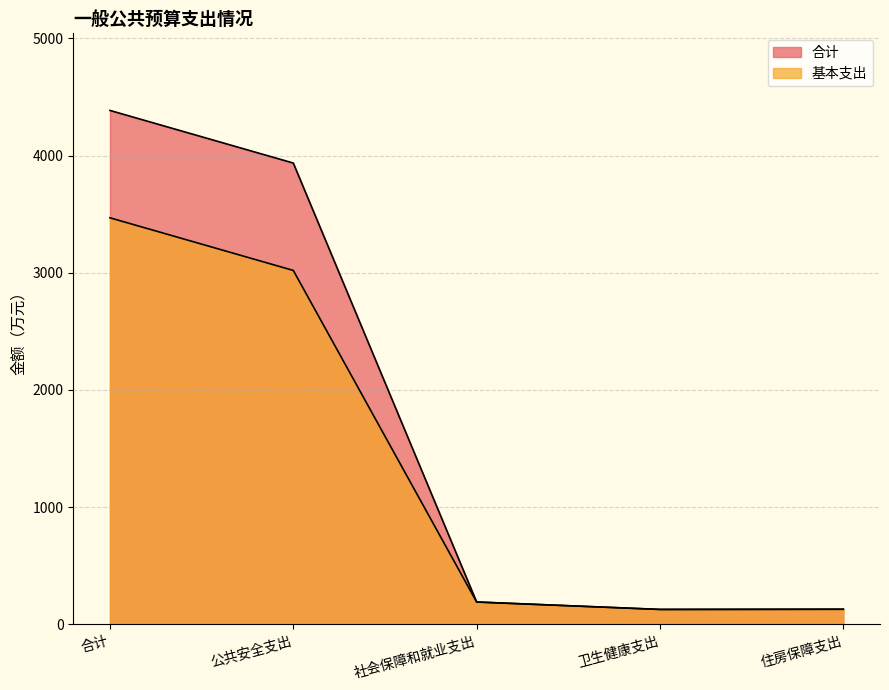

At which label is 基本支出 closest to 1798?

公共安全支出